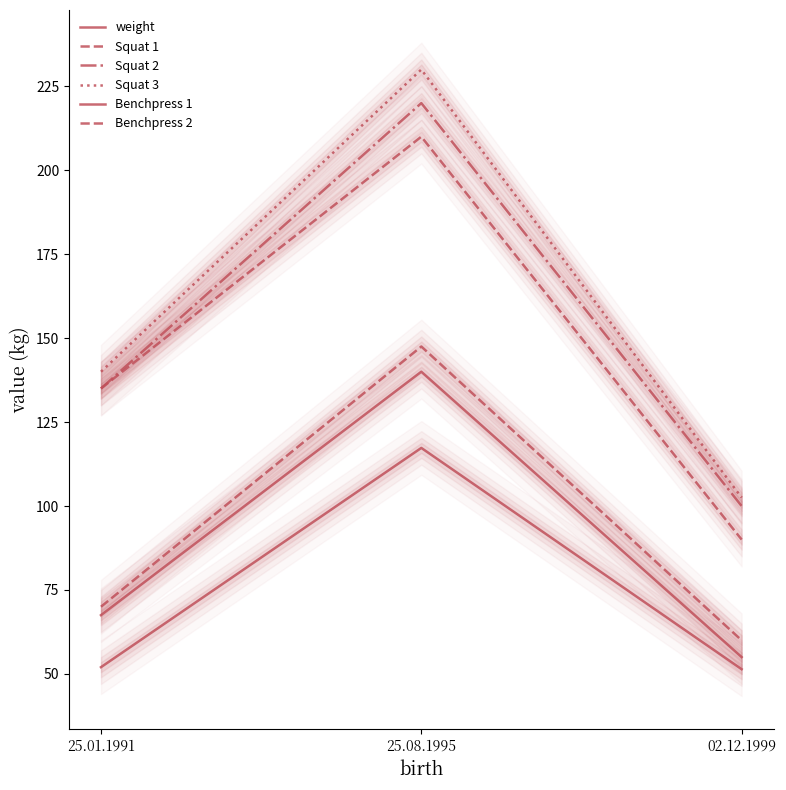

What is the spread (max minus min) of values at 25.01.1991?

88.0